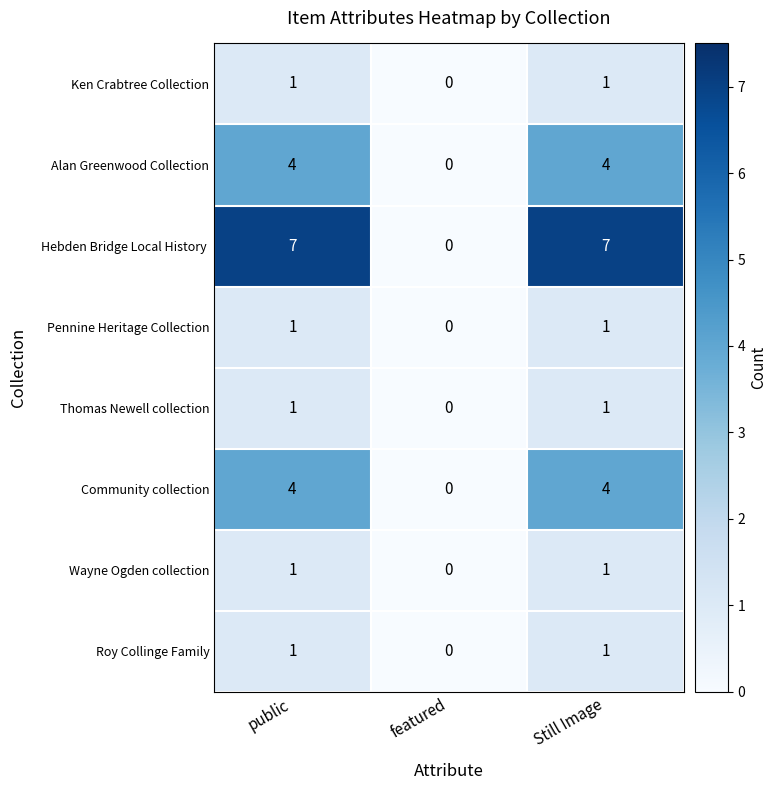

What is the maximum value shown in the chart?

7